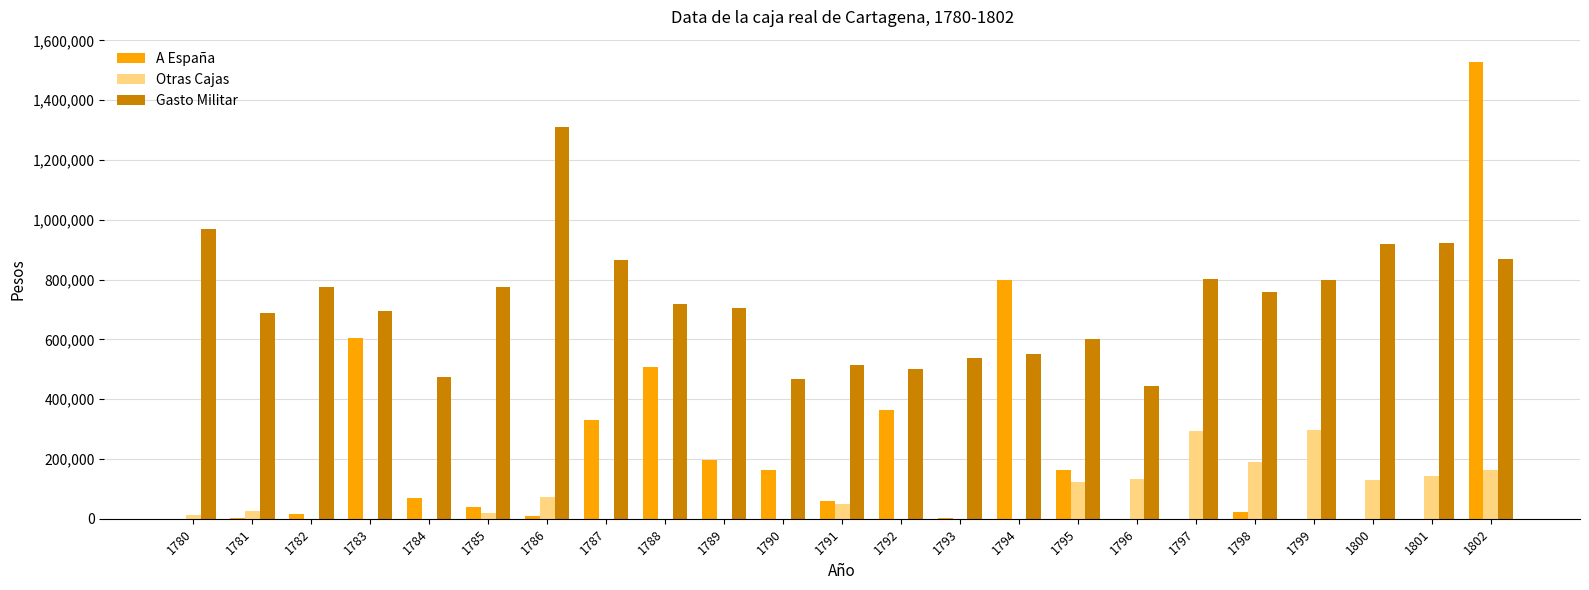

What is the approximate value of A España at 1793, to the nearest 100?

3300